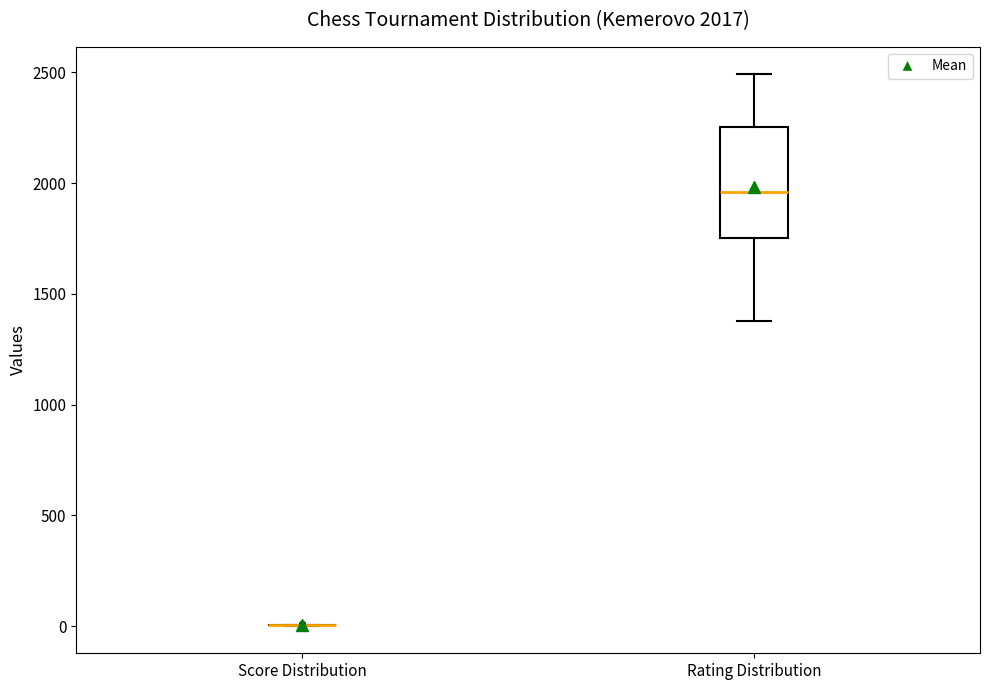

Comparing the boxes themselves (not the whiskers), which one is the tallest?

Rating Distribution